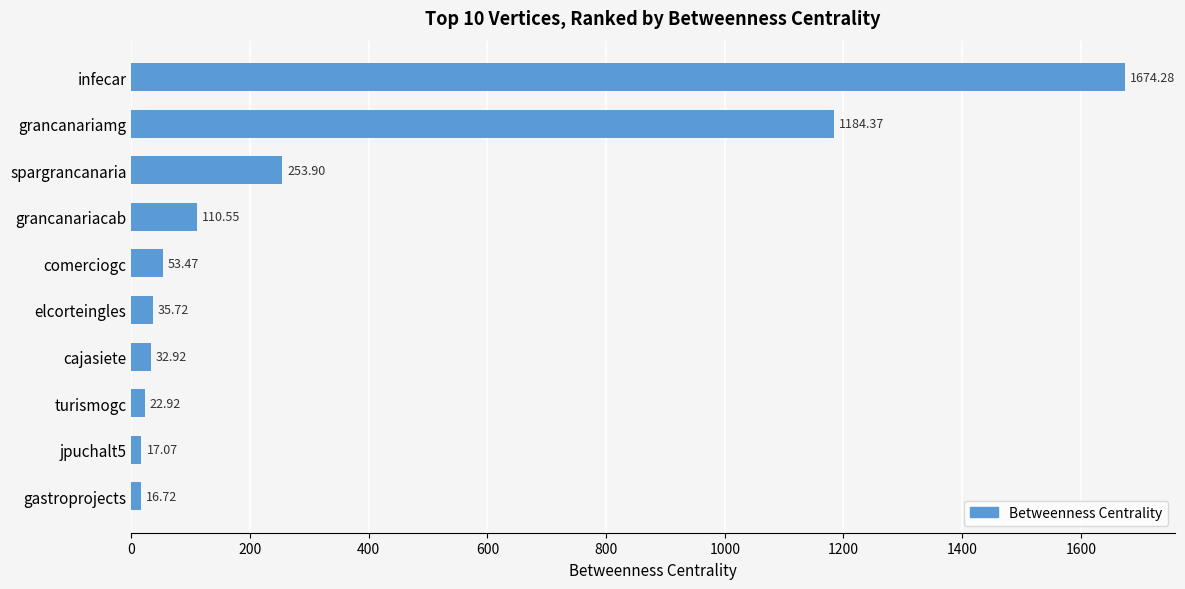

What is the smallest value displayed?

16.7